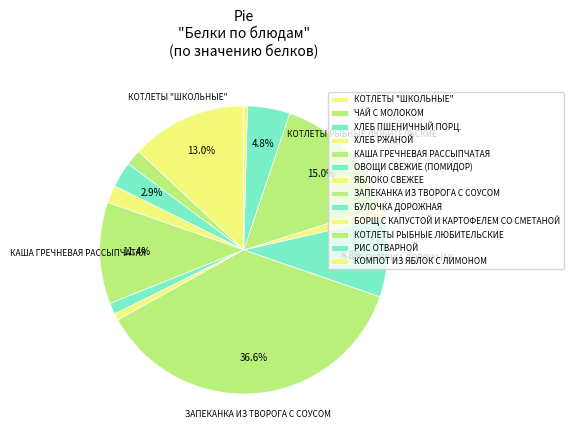

How many segments does this pie chart have?

13